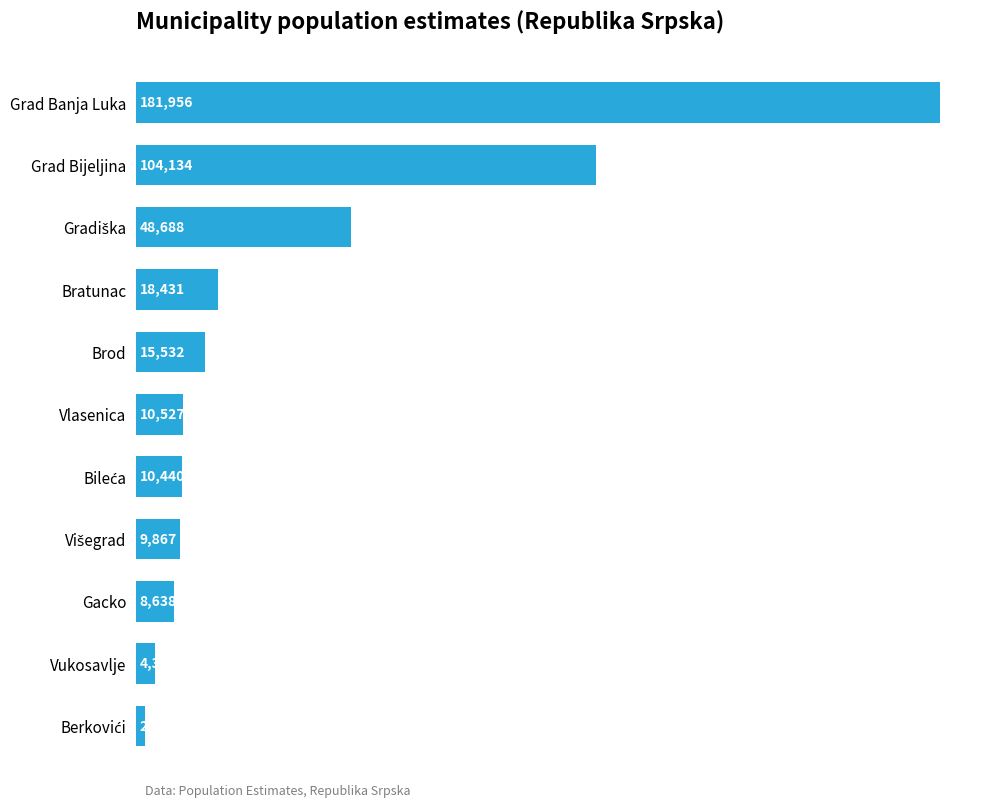

Reading top to bottom, extract all data points from this chart.

181956	104134	48688	18431	15532	10527	10440	9867	8638	4359	2001